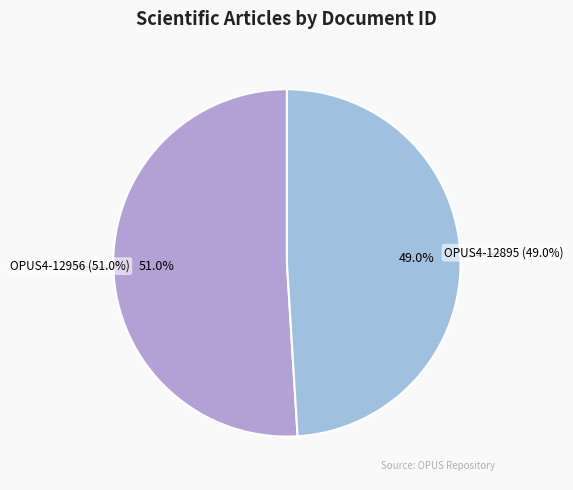

Which slice is the smallest?

OPUS4-12895